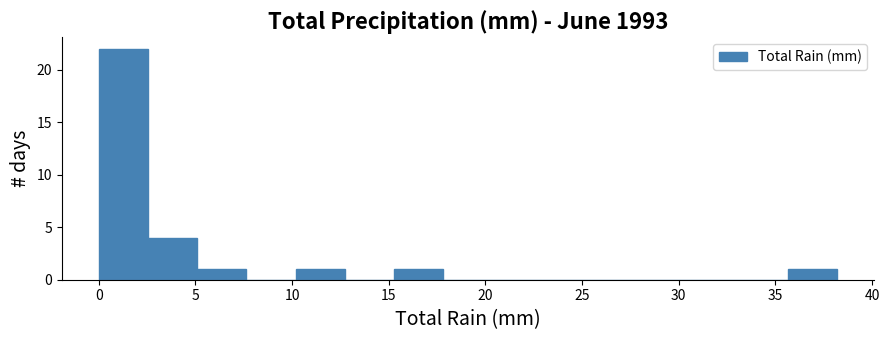

What is the height of the bar covering 35.5 to 38.0 on the x-axis? Neither the bar edges nor the heights are printed on the chart, so give them approximately, as read against the axes.

1